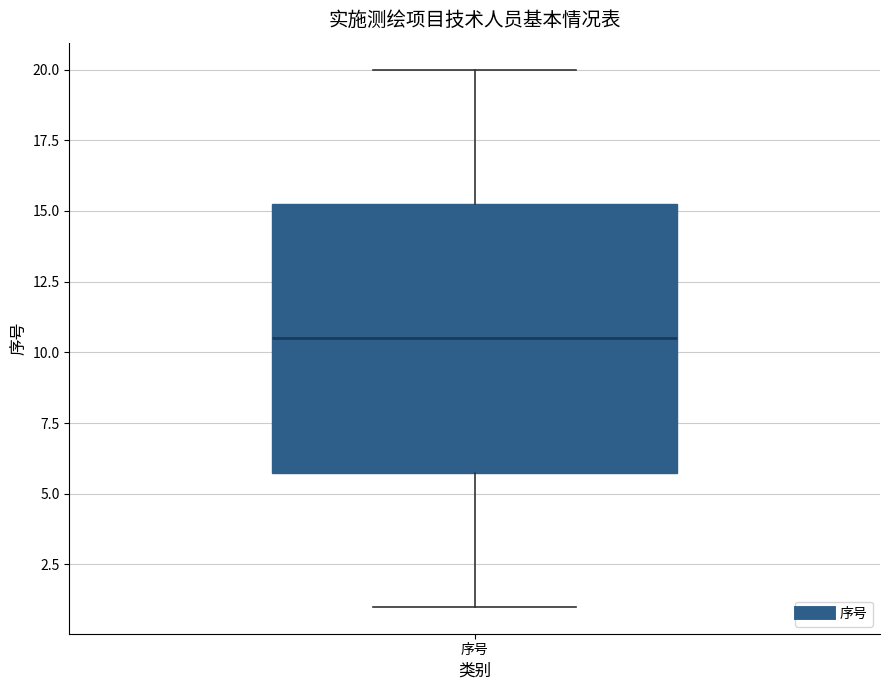

Where is the lower edge of the box for 序号 on the y-axis? The values are not printed on the chart, so give them approximately, as read against the axis.

6.0